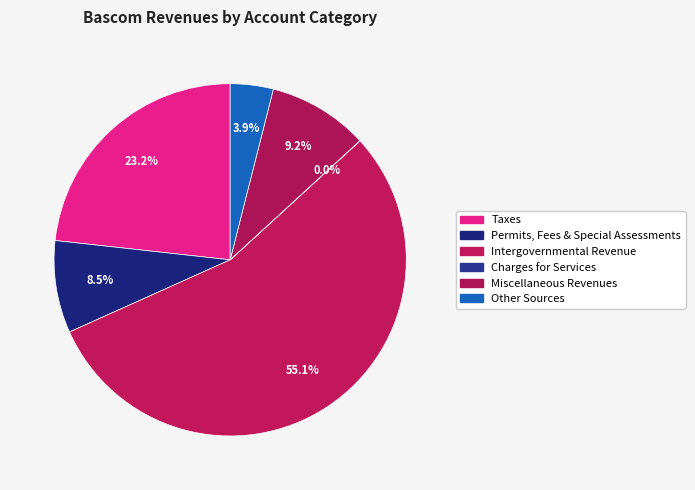

How many segments does this pie chart have?

6